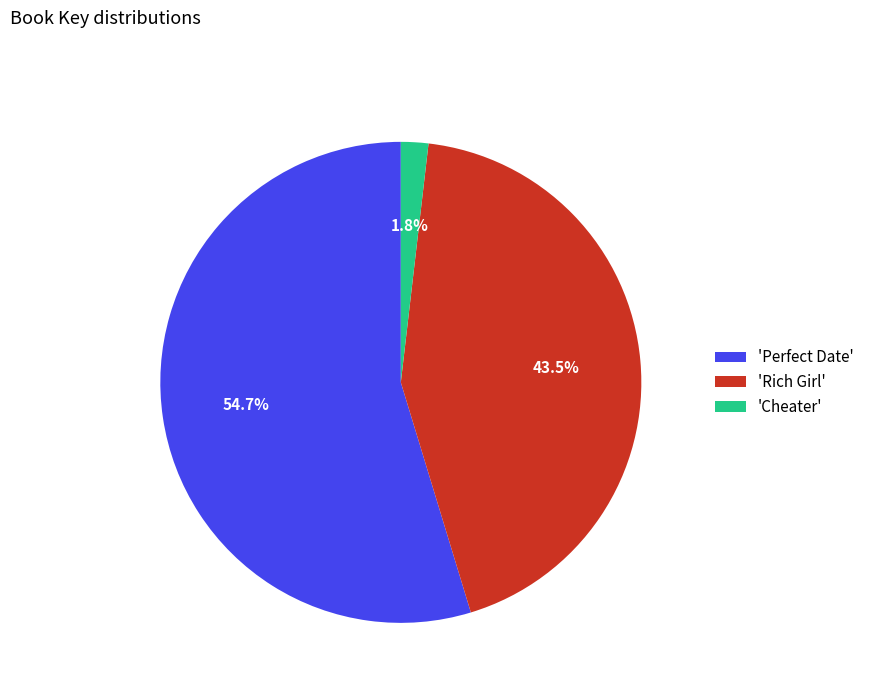

What is the majority slice?

'Perfect Date'